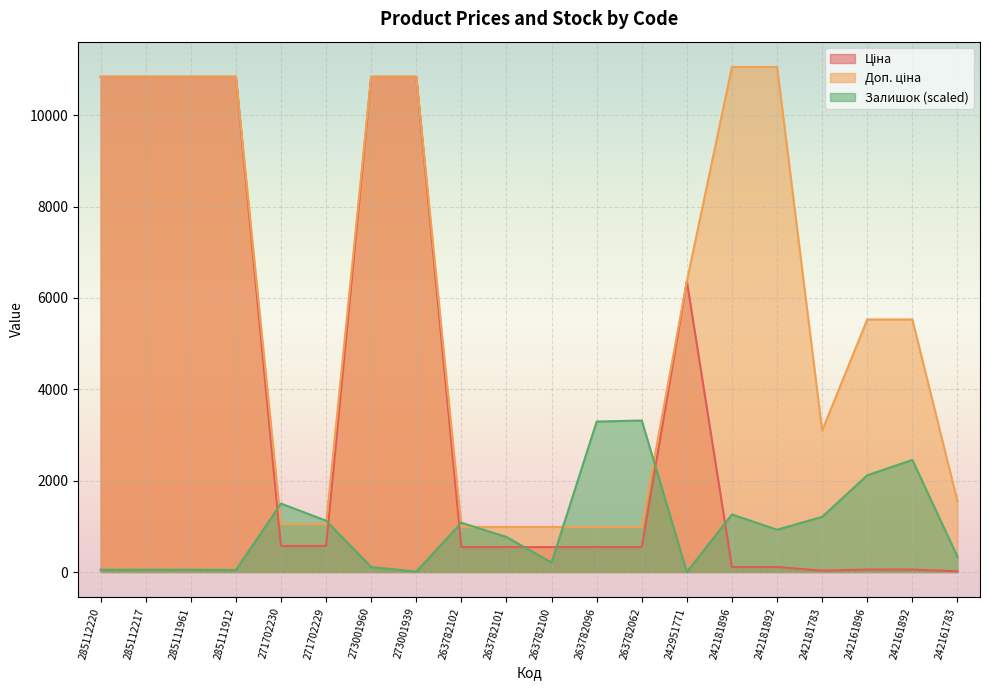

How many series are shown in this chart?

3